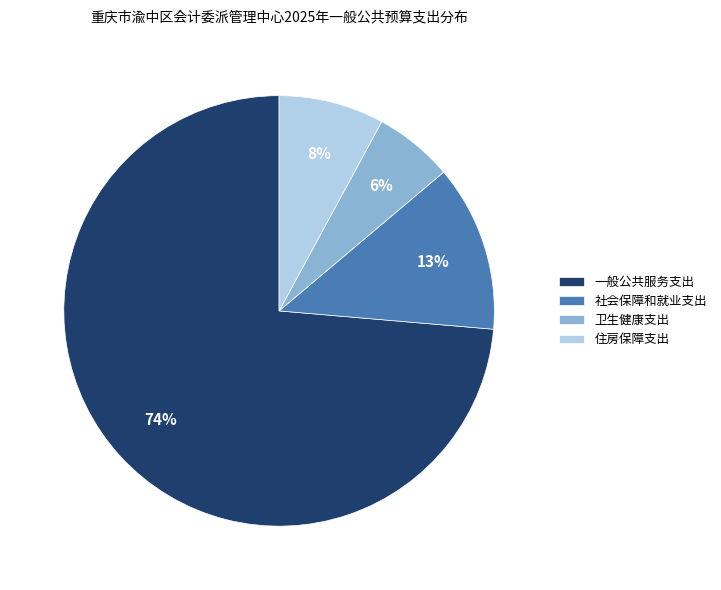

To the nearest percent, what is the combined percentage of 住房保障支出 and 卫生健康支出?

14%